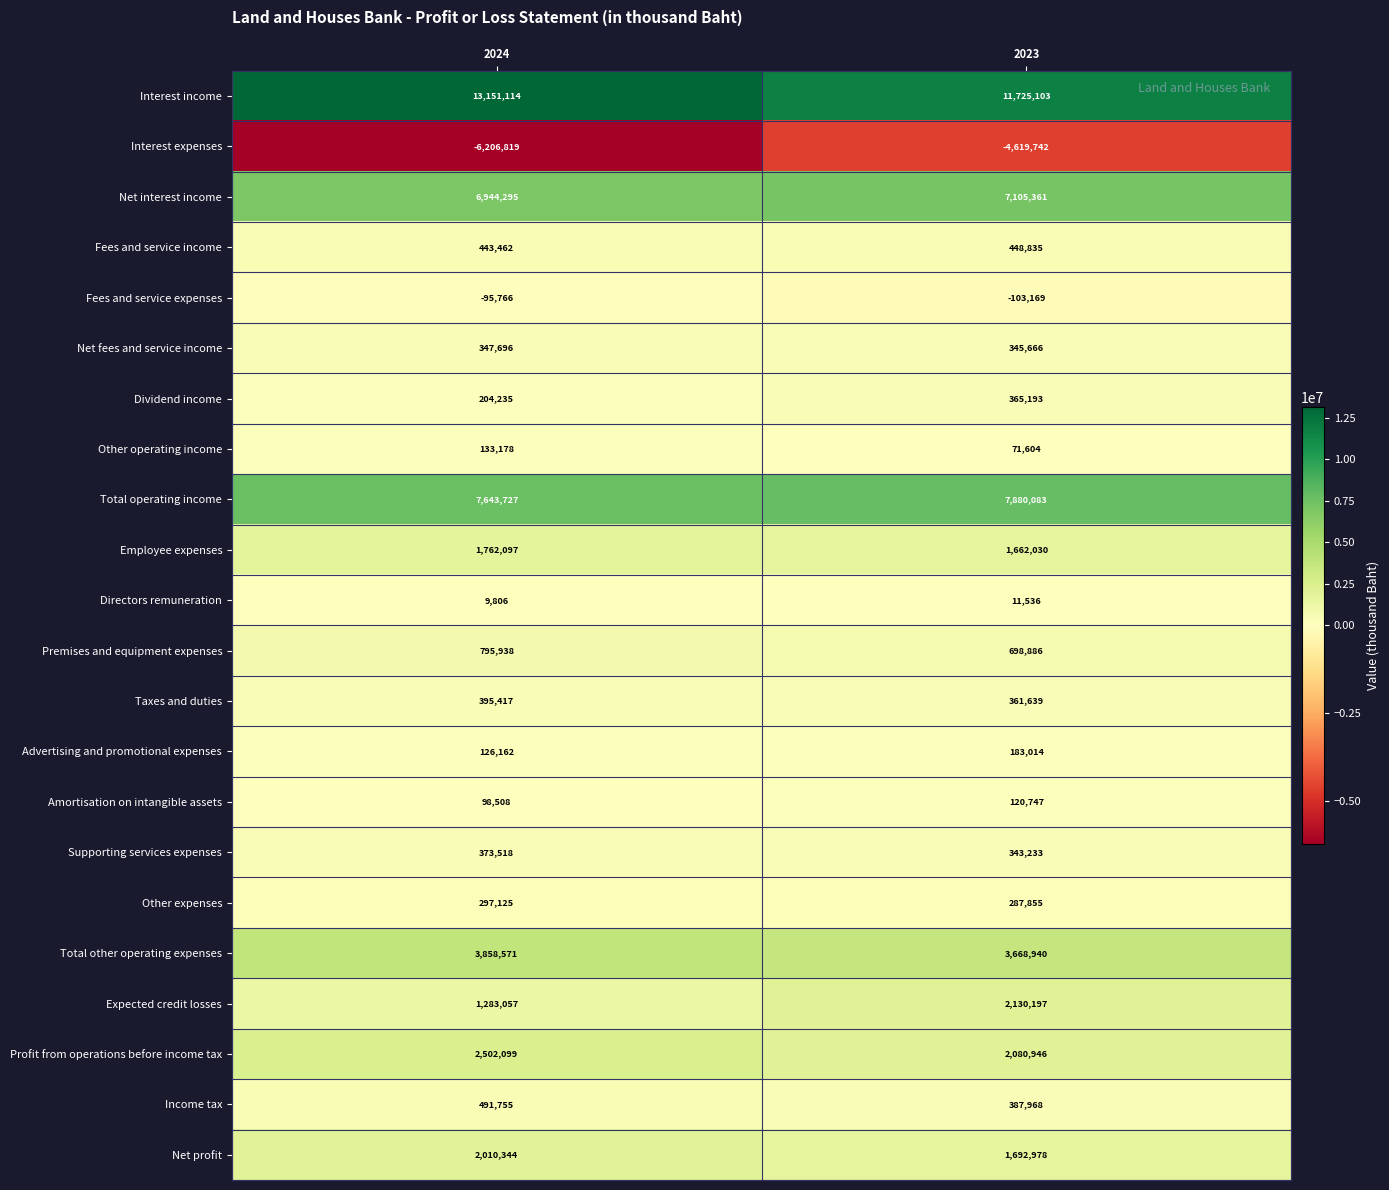

What is the sum of the Net interest income values at 2023 and 2024?

14049656